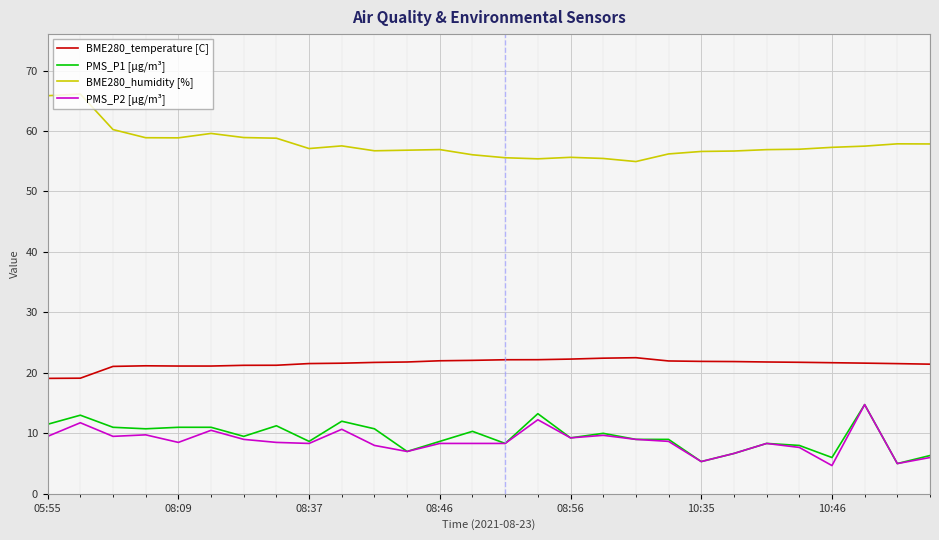

Which series has the largest total across all categories?

BME280_humidity [%]